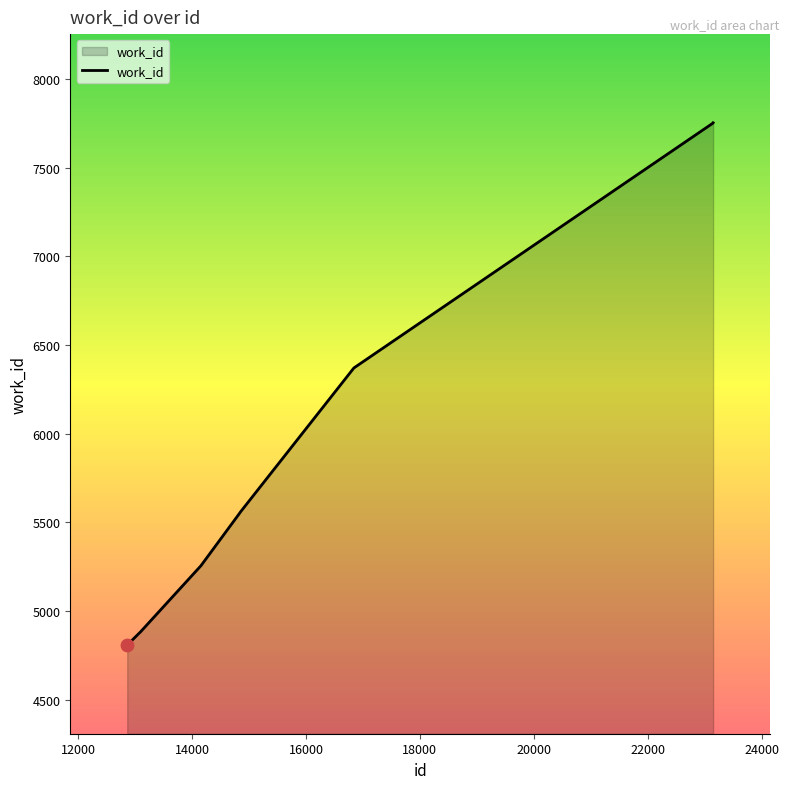

What is the difference between the maximum and minimum values?

2944